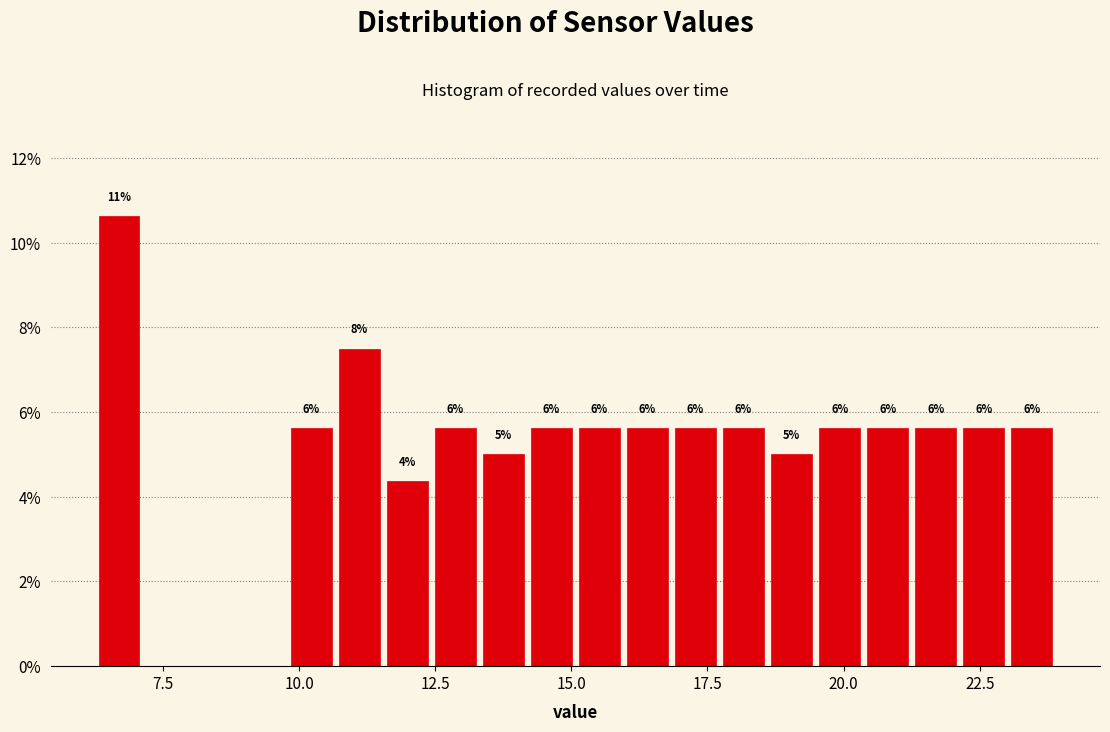

Read against the x-axis, roughly where is the centre of the tallest bar?

6.5